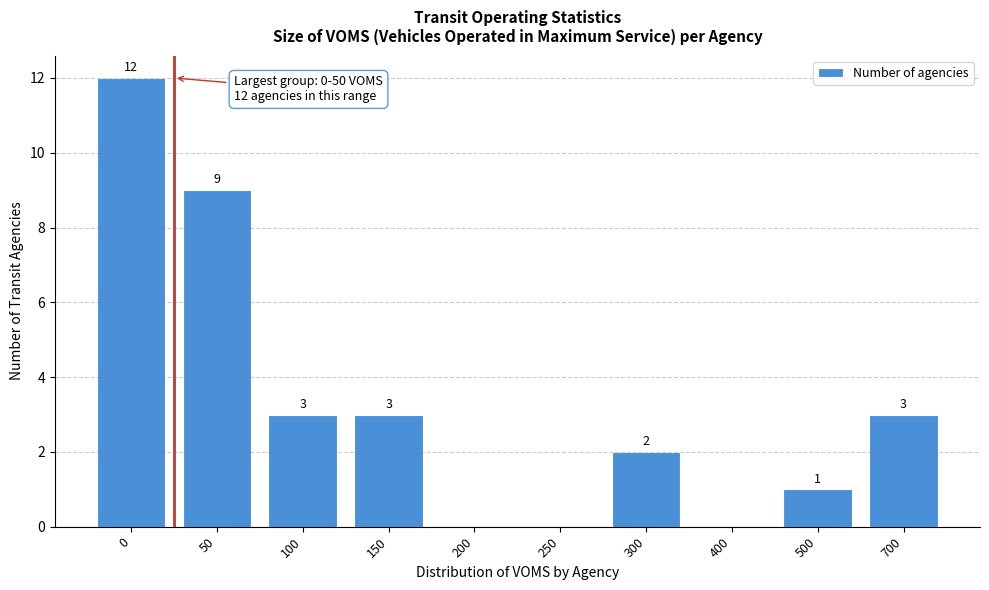

Reading right to left, transcribe all the data shown in this chart.

700=3	500=1	400=0	300=2	250=0	200=0	150=3	100=3	50=9	0=12